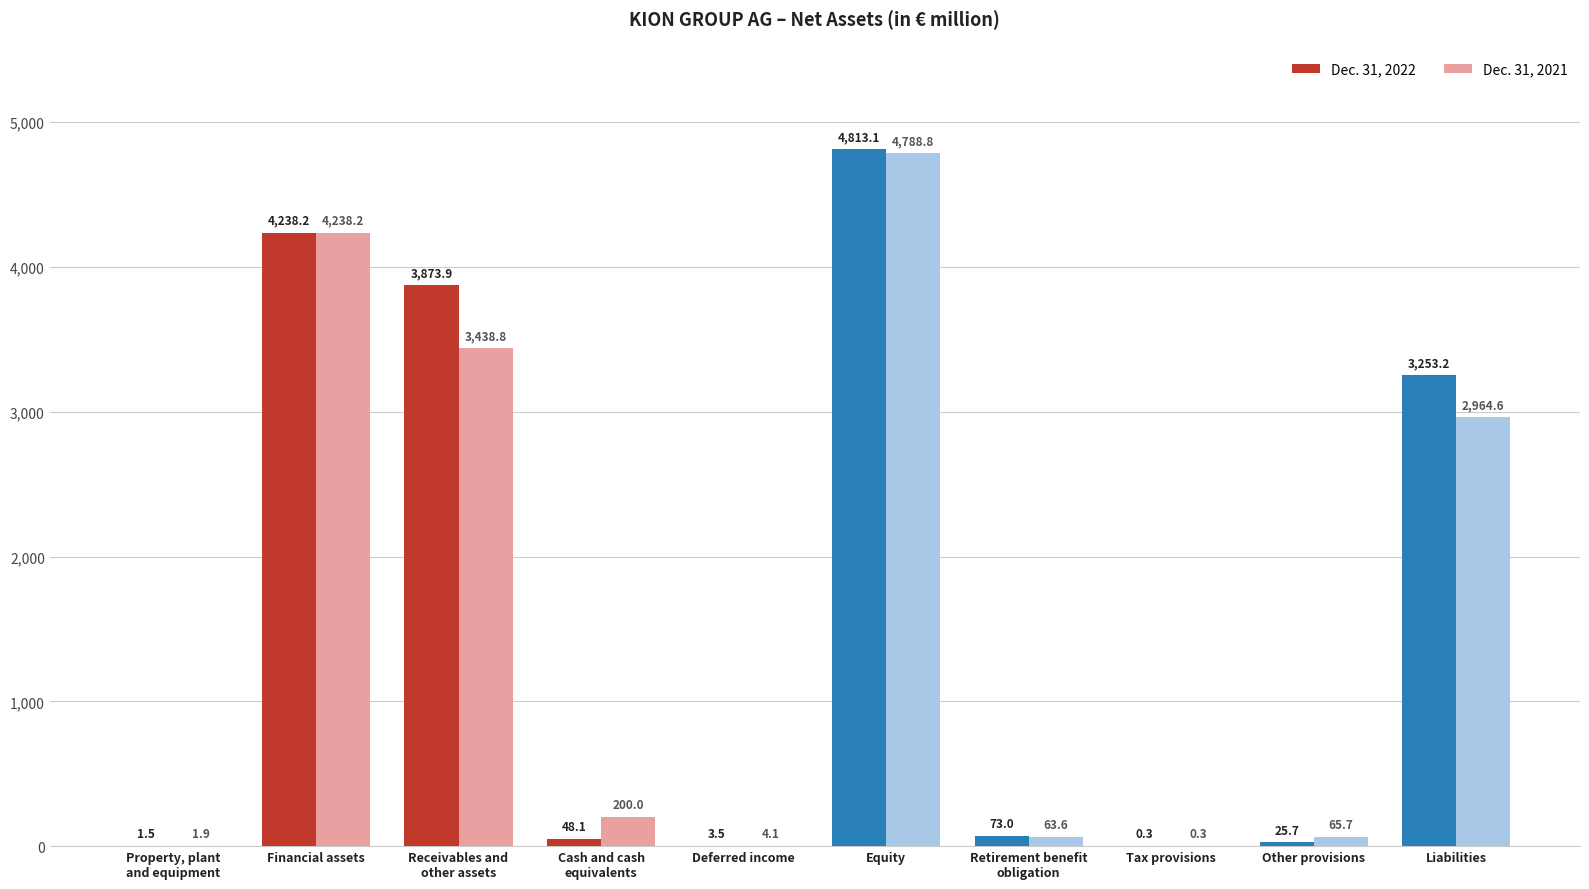

How many distinct data groups are displayed?

2